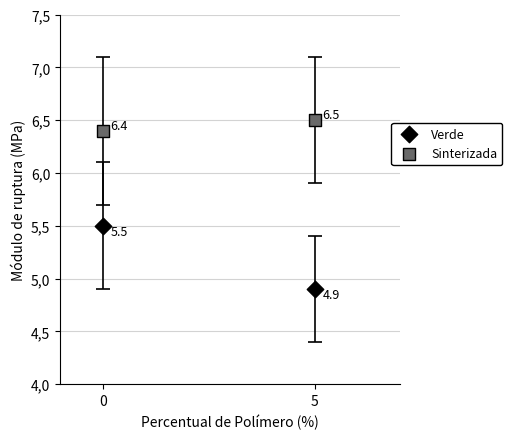

What are all the series names shown in the legend?

Verde, Sinterizada